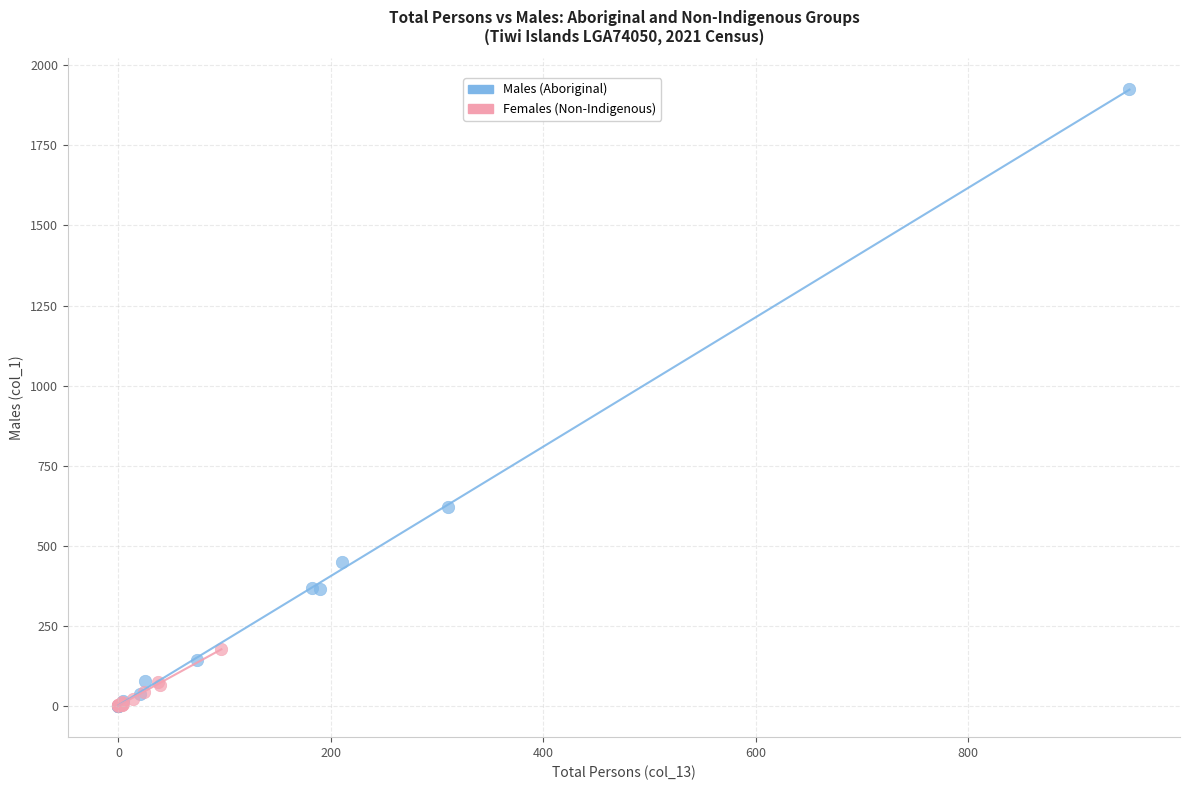

Which series reaches the maximum Y coordinate?

Males (Aboriginal)